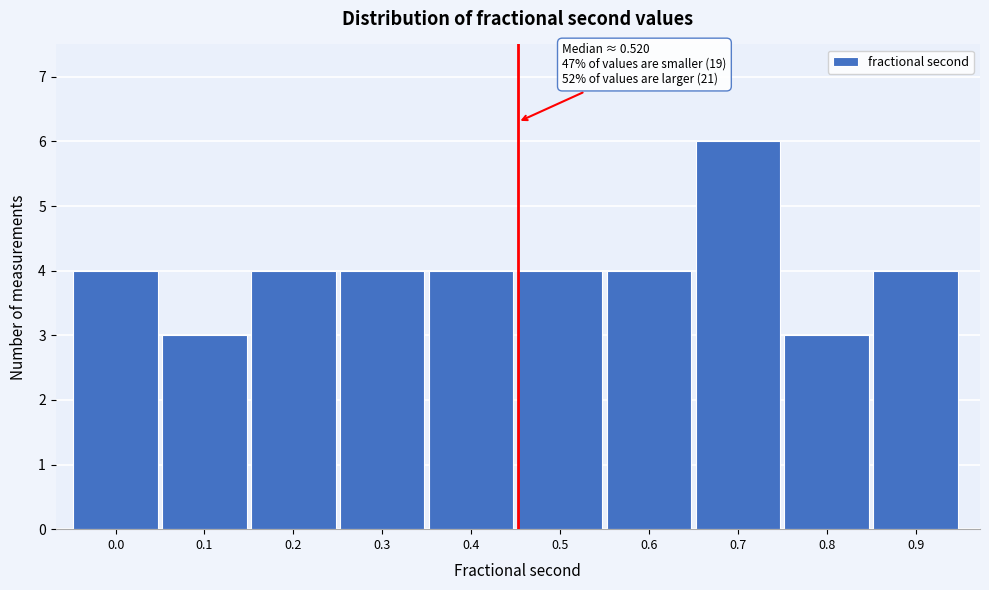

Reading left to right, what are all the values shown in this chart?

4	3	4	4	4	4	4	6	3	4